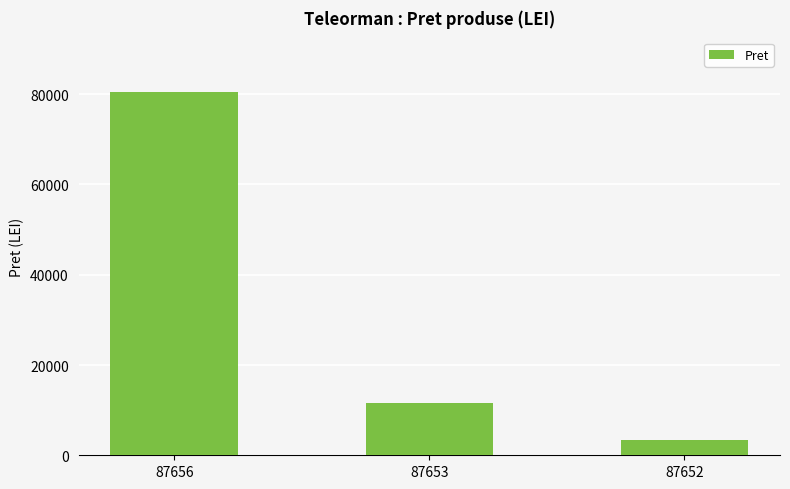

How many categories are shown in the chart?

3